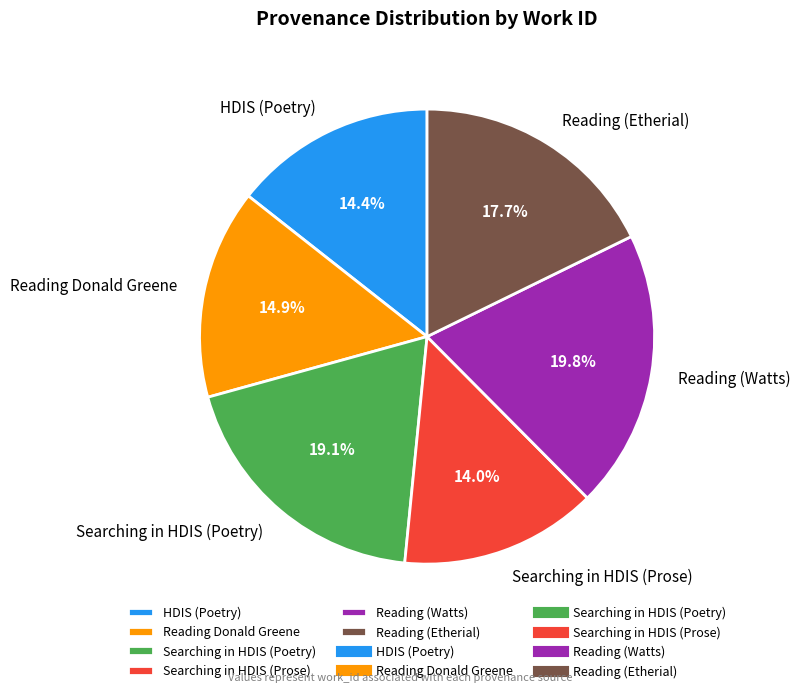

To the nearest percent, what portion does Searching in HDIS (Prose) represent?

14%